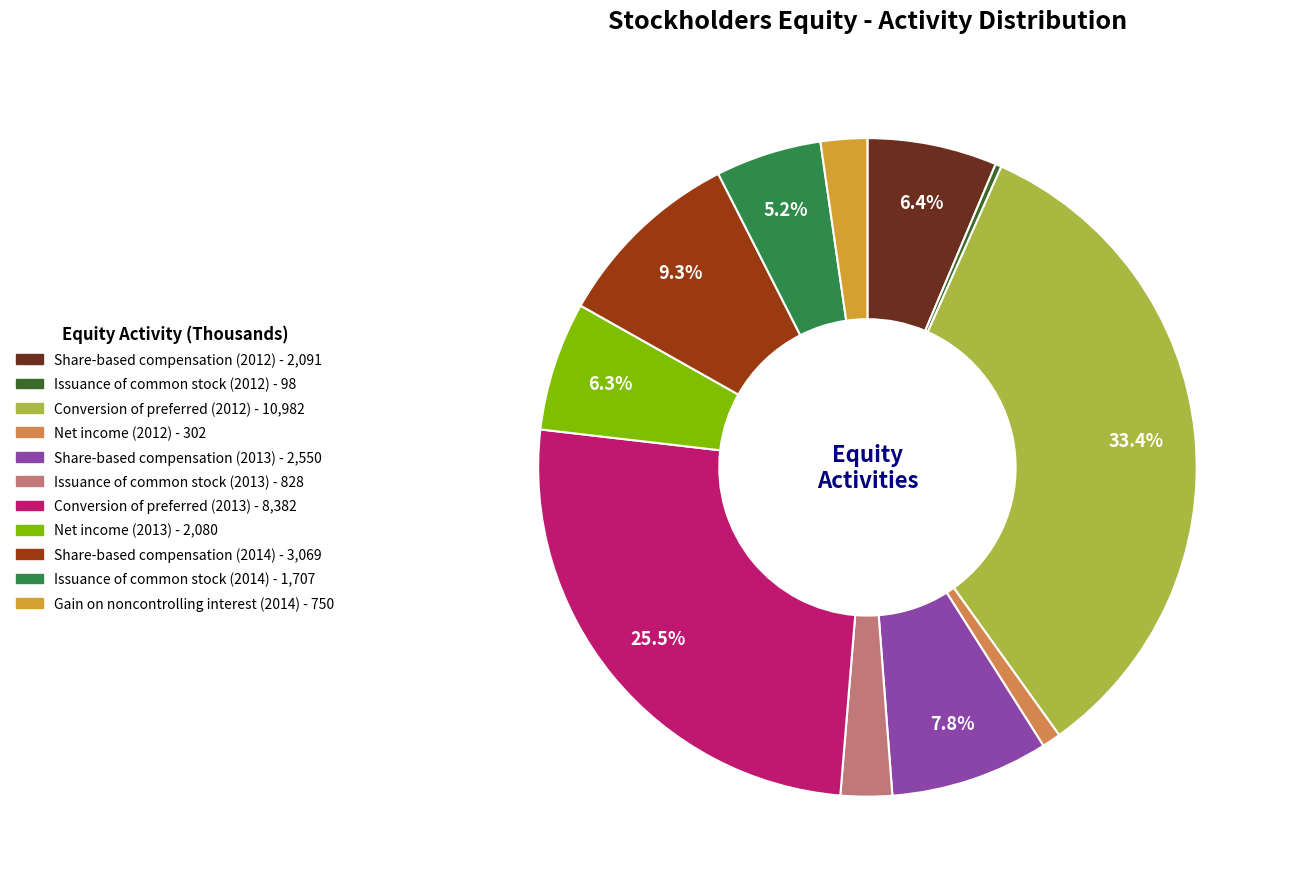

What is the total percentage of Issuance of common stock (2014) and Share-based compensation (2014)?

14.5%